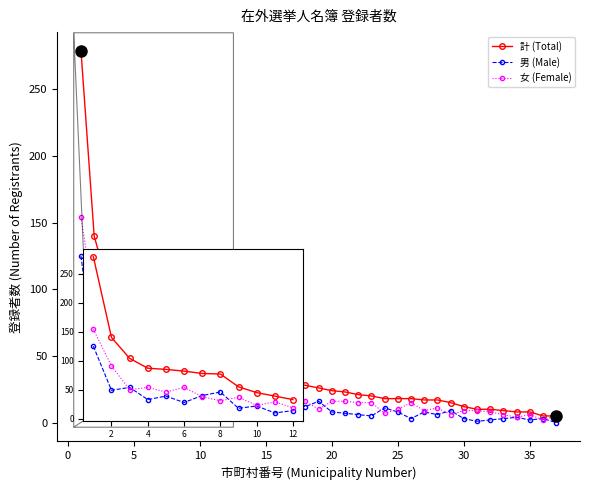

Which series has the largest total across all categories?

計 (Total)